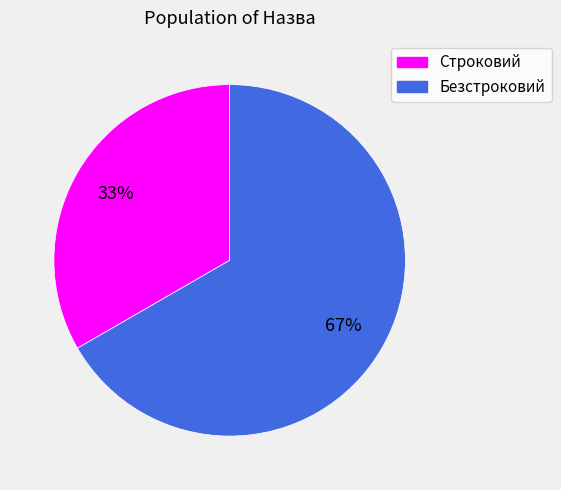

Do Строковий and Безстроковий together represent more than half of the pie?

Yes